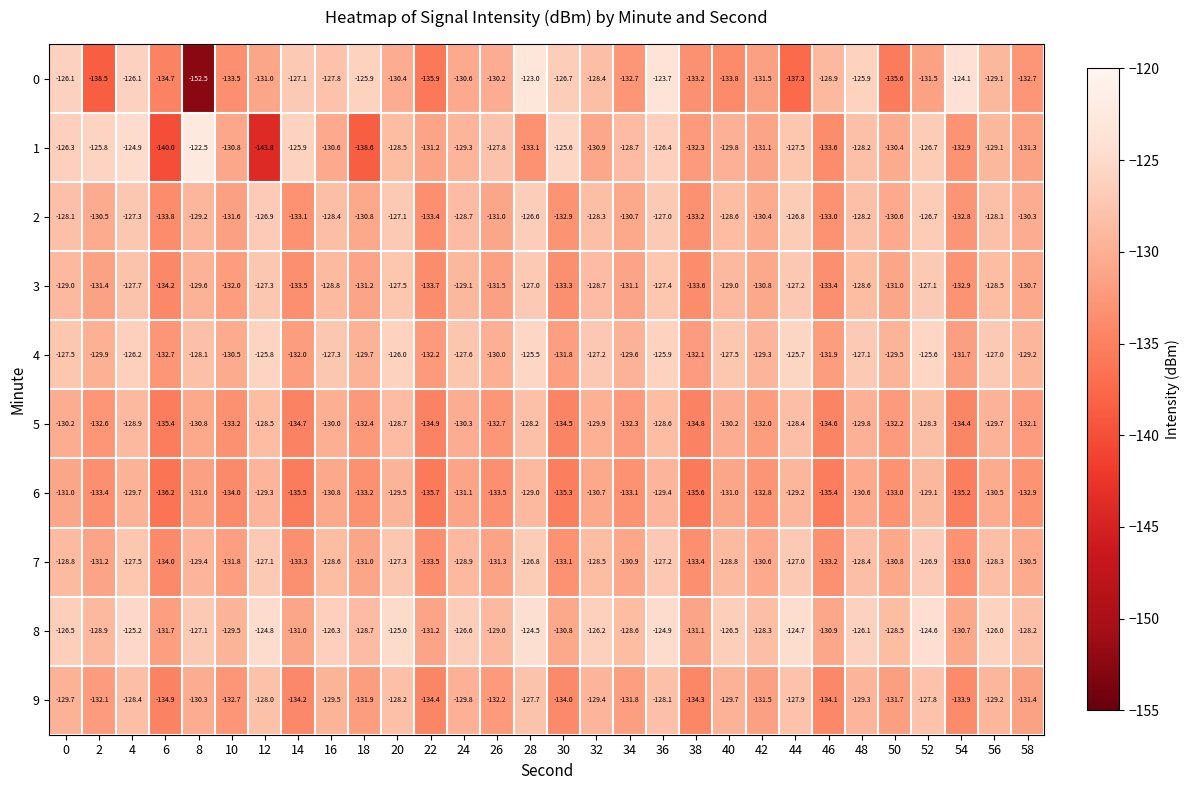

Is the value of 6 at 46 greater than the value of 3 at 16?

No